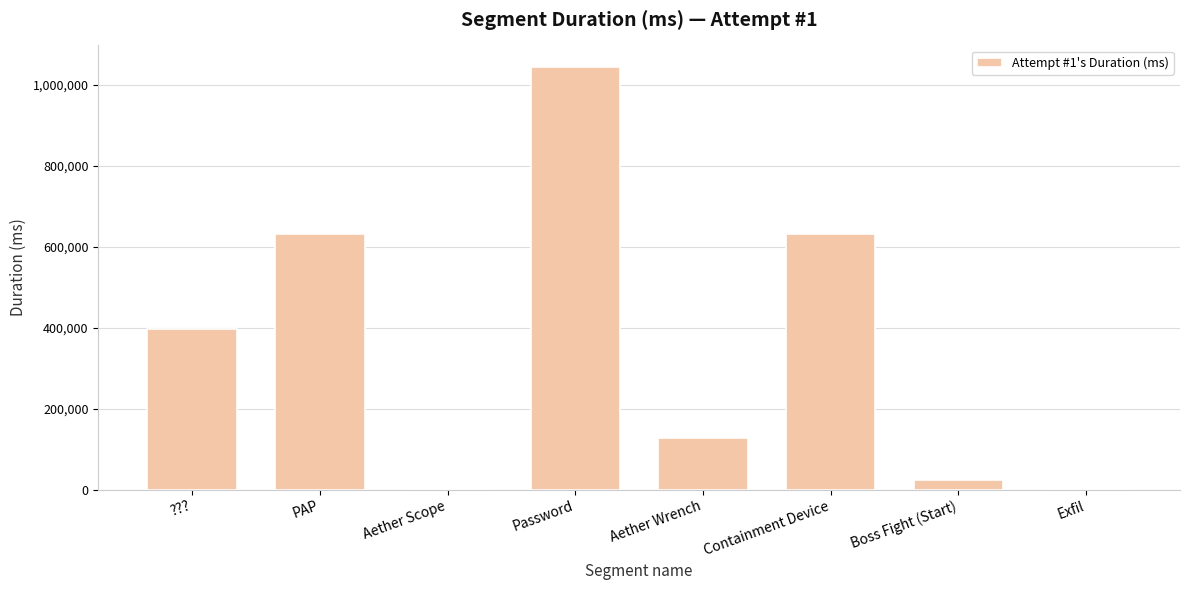

Between PAP and ???, which is larger?

PAP